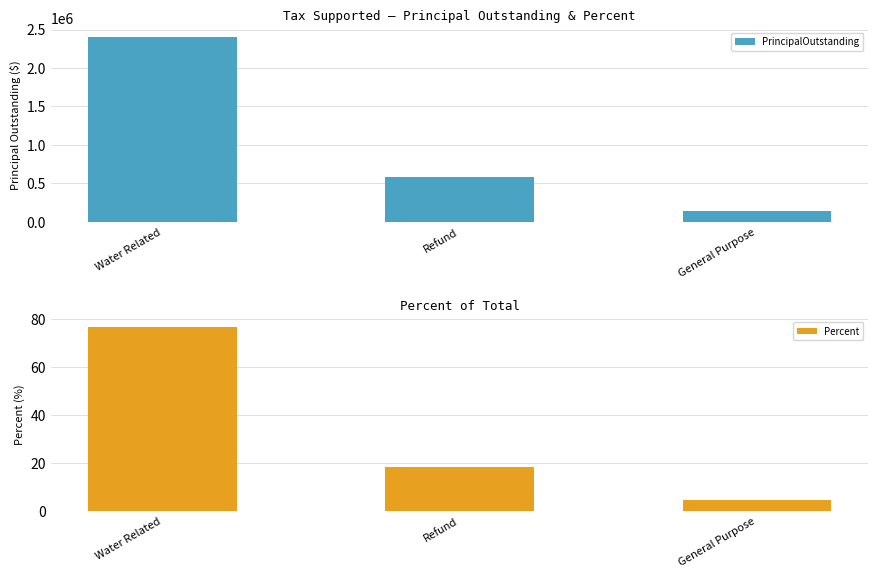

Where is PrincipalOutstanding nearest to the value 1273000?

Refund